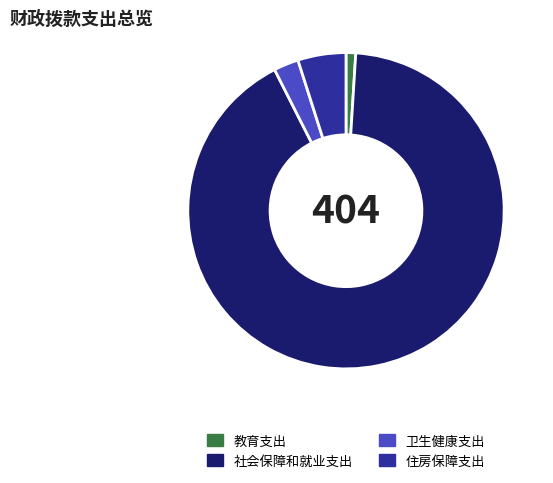

Does 社会保障和就业支出 represent more than half of the total?

Yes